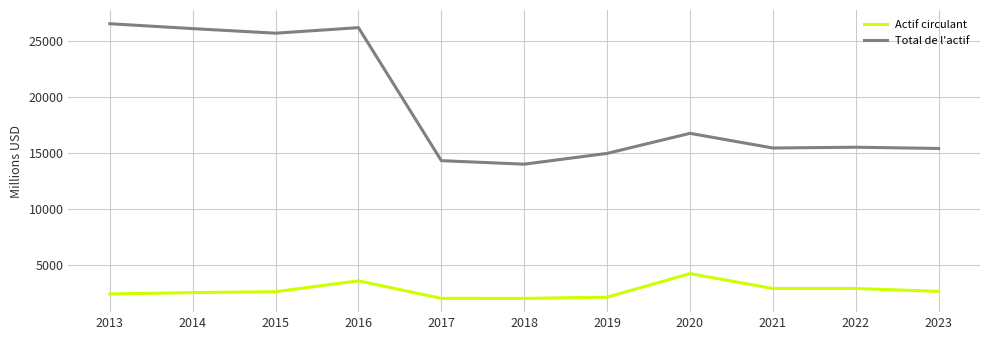

How many lines are shown in the chart?

2